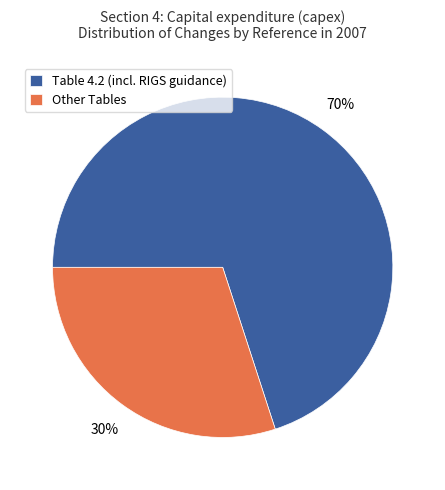

Is there any slice that represents more than half of the pie?

Yes